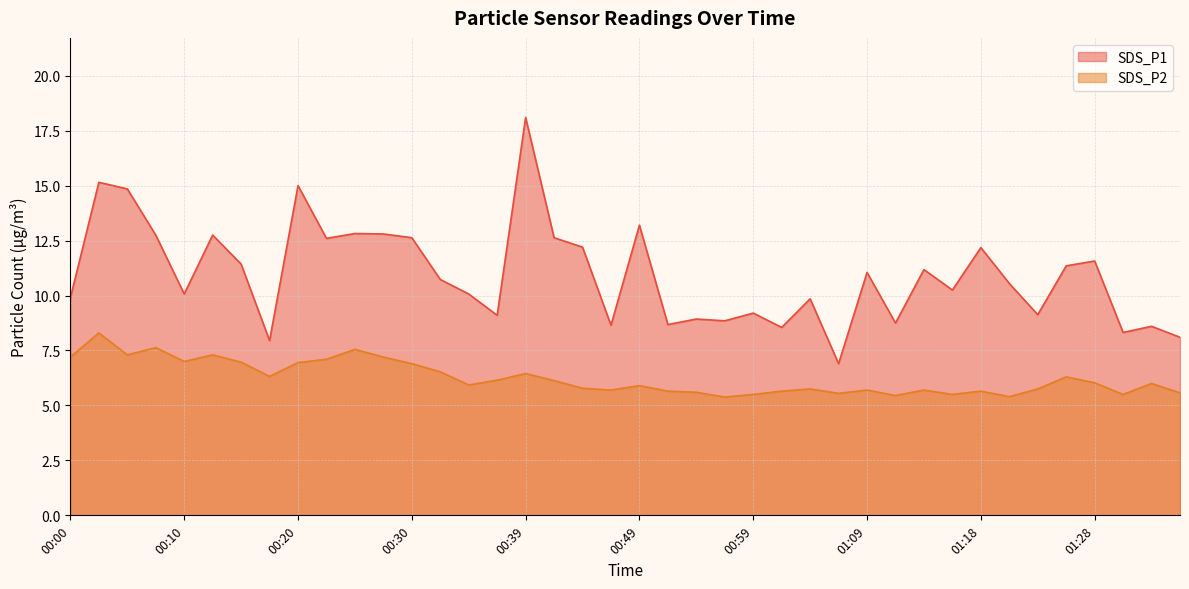

List the labels in order of SDS_P2 value, smallest first.

00:56, 01:21, 01:11, 00:59, 01:16, 01:31, 01:06, 01:36, 00:54, 00:51, 01:01, 01:18, 00:47, 01:09, 01:14, 01:04, 01:23, 00:44, 00:49, 00:34, 01:33, 01:28, 00:42, 00:37, 01:26, 00:17, 00:39, 00:32, 00:30, 00:20, 00:15, 00:10, 00:22, 00:00, 00:27, 00:05, 00:13, 00:25, 00:08, 00:03